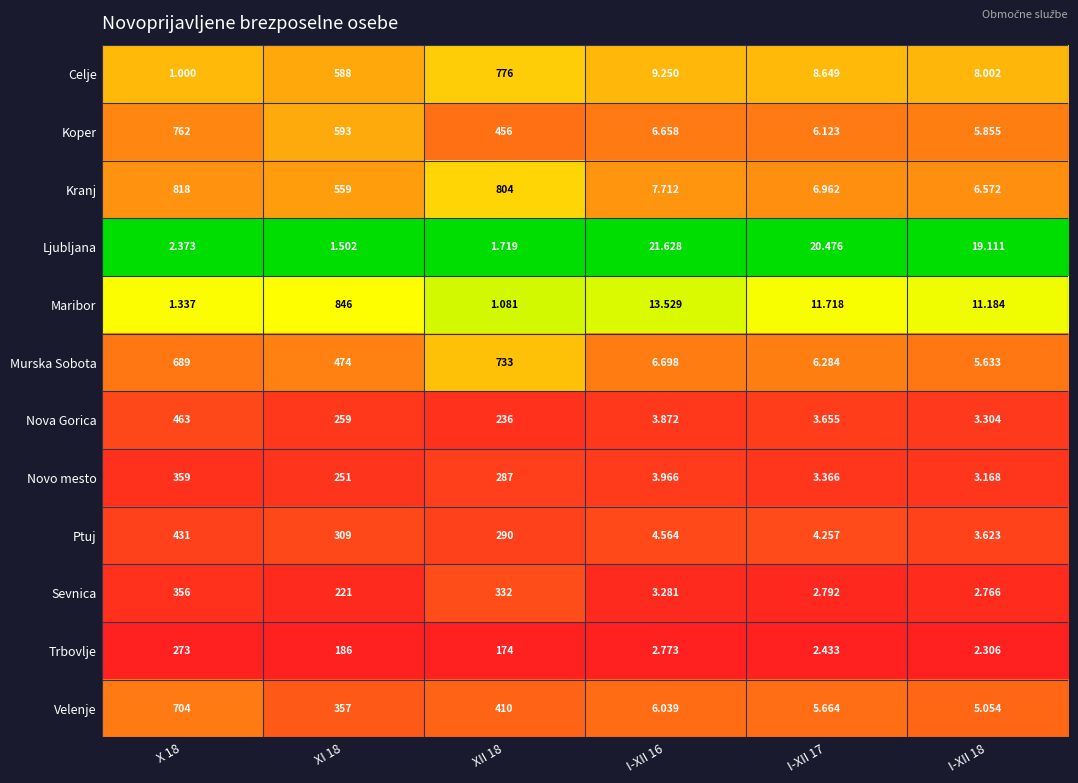

Between X 18 and XI 18, which series saw the biggest shift?

Maribor